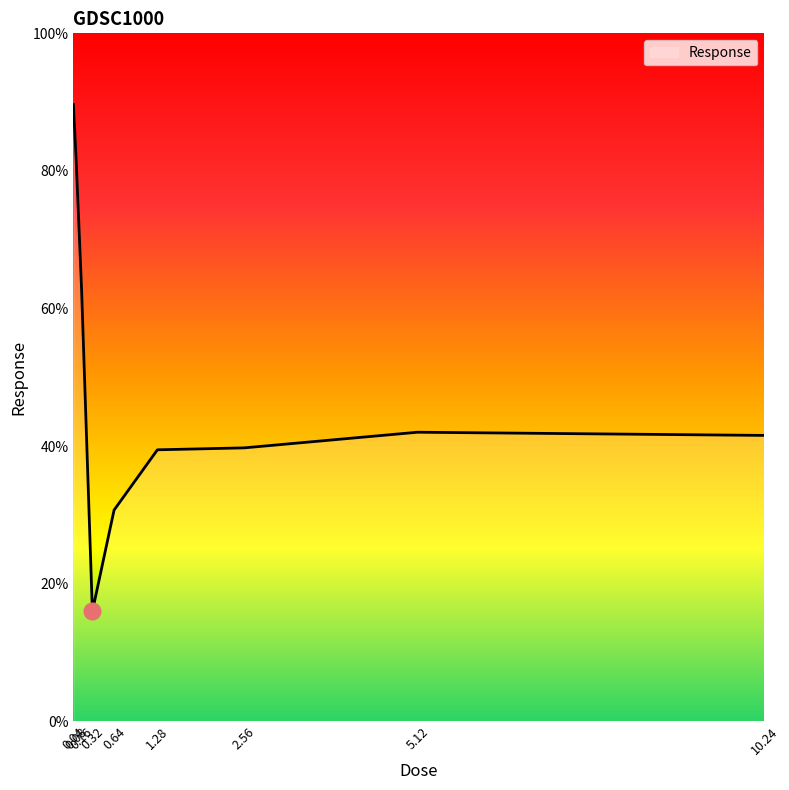

Does the chart display data point markers on the line(s)?

No